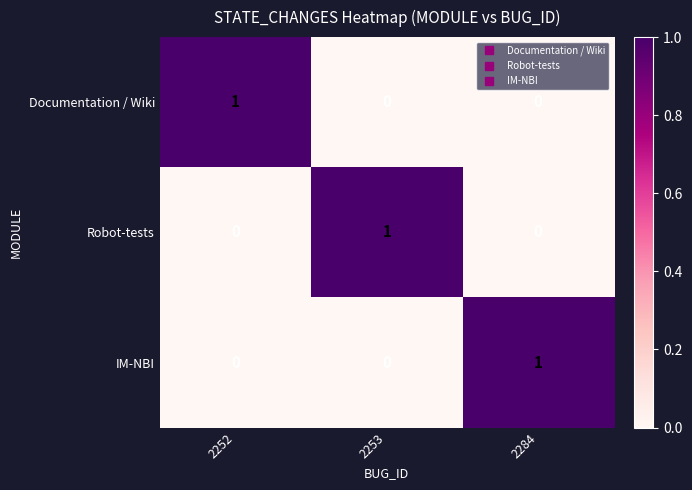

Is it true that IM-NBI equals 1 at 2284?

True